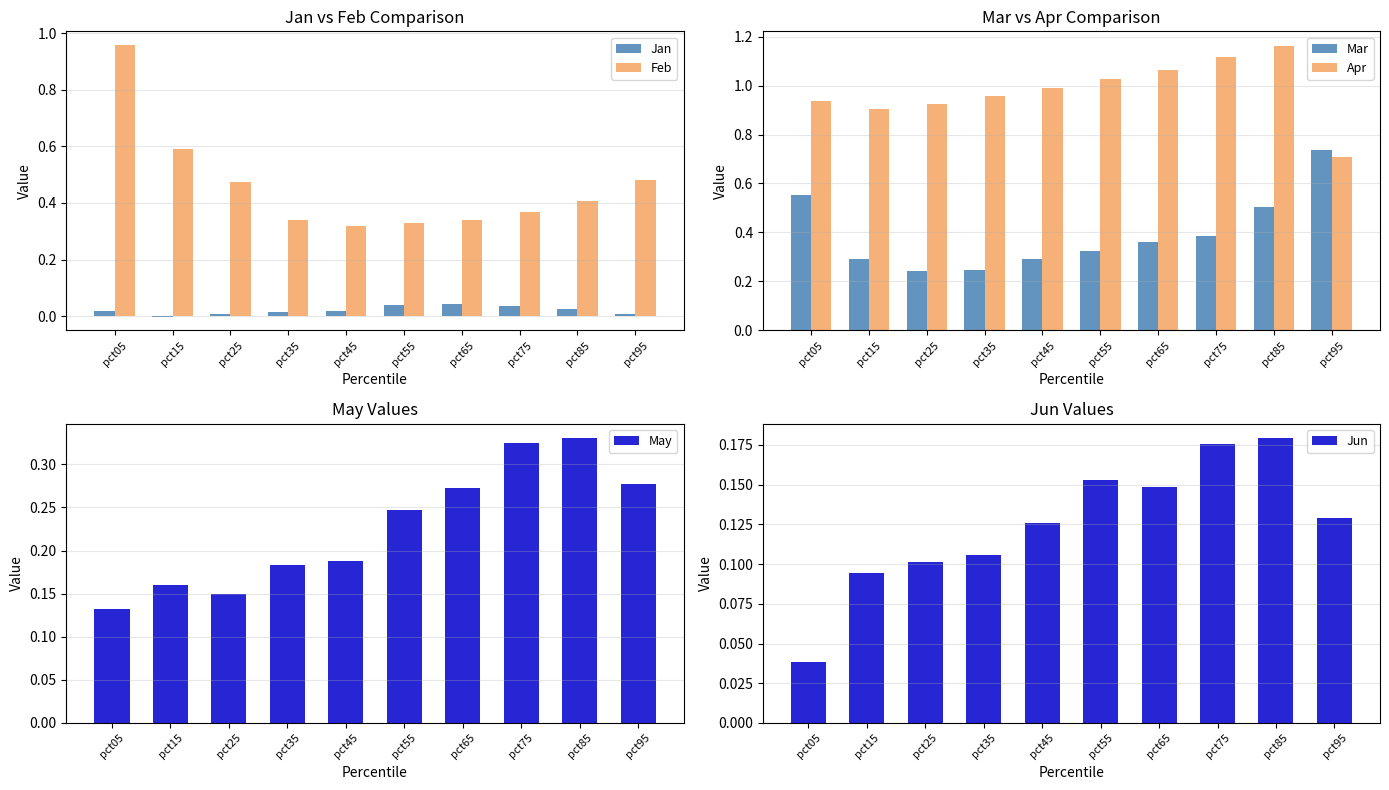

Reading right to left, what are all the values shown in this chart?

Jan: pct95=0.0	pct85=0.0	pct75=0.0	pct65=0.0	pct55=0.0	pct45=0.0	pct35=0.0	pct25=0.0	pct15=-0.0	pct05=0.0
Feb: pct95=0.5	pct85=0.4	pct75=0.4	pct65=0.3	pct55=0.3	pct45=0.3	pct35=0.3	pct25=0.5	pct15=0.6	pct05=1.0
Mar: pct95=0.7	pct85=0.5	pct75=0.4	pct65=0.4	pct55=0.3	pct45=0.3	pct35=0.2	pct25=0.2	pct15=0.3	pct05=0.6
Apr: pct95=0.7	pct85=1.2	pct75=1.1	pct65=1.1	pct55=1.0	pct45=1.0	pct35=1.0	pct25=0.9	pct15=0.9	pct05=0.9
May: pct95=0.3	pct85=0.3	pct75=0.3	pct65=0.3	pct55=0.2	pct45=0.2	pct35=0.2	pct25=0.2	pct15=0.2	pct05=0.1
Jun: pct95=0.1	pct85=0.2	pct75=0.2	pct65=0.1	pct55=0.2	pct45=0.1	pct35=0.1	pct25=0.1	pct15=0.1	pct05=0.0